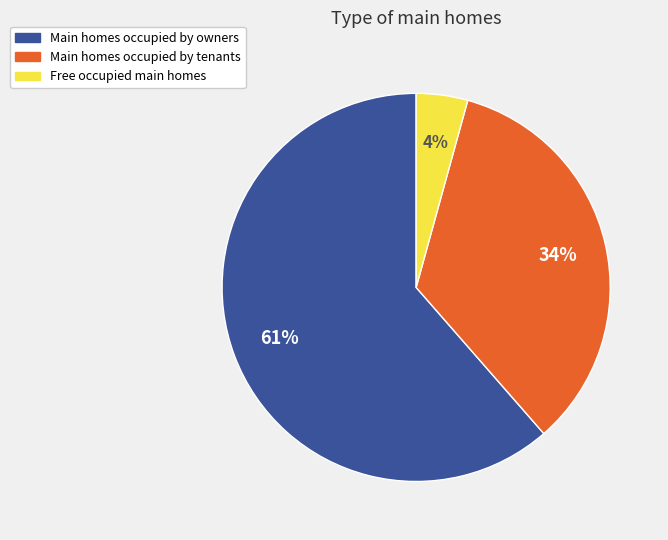

Is there any slice that represents more than half of the pie?

Yes